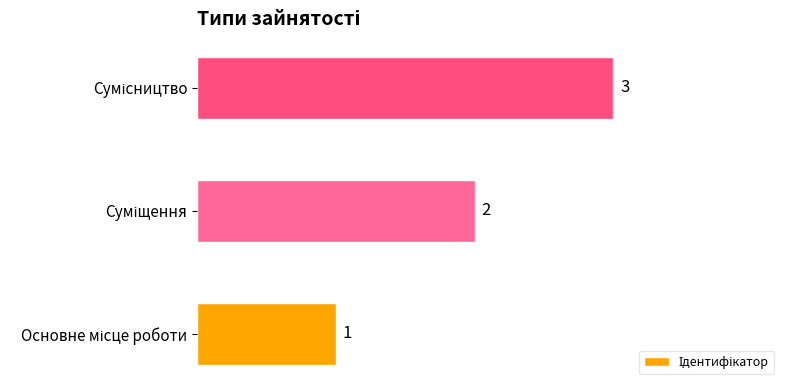

What is the sum of all values?

6